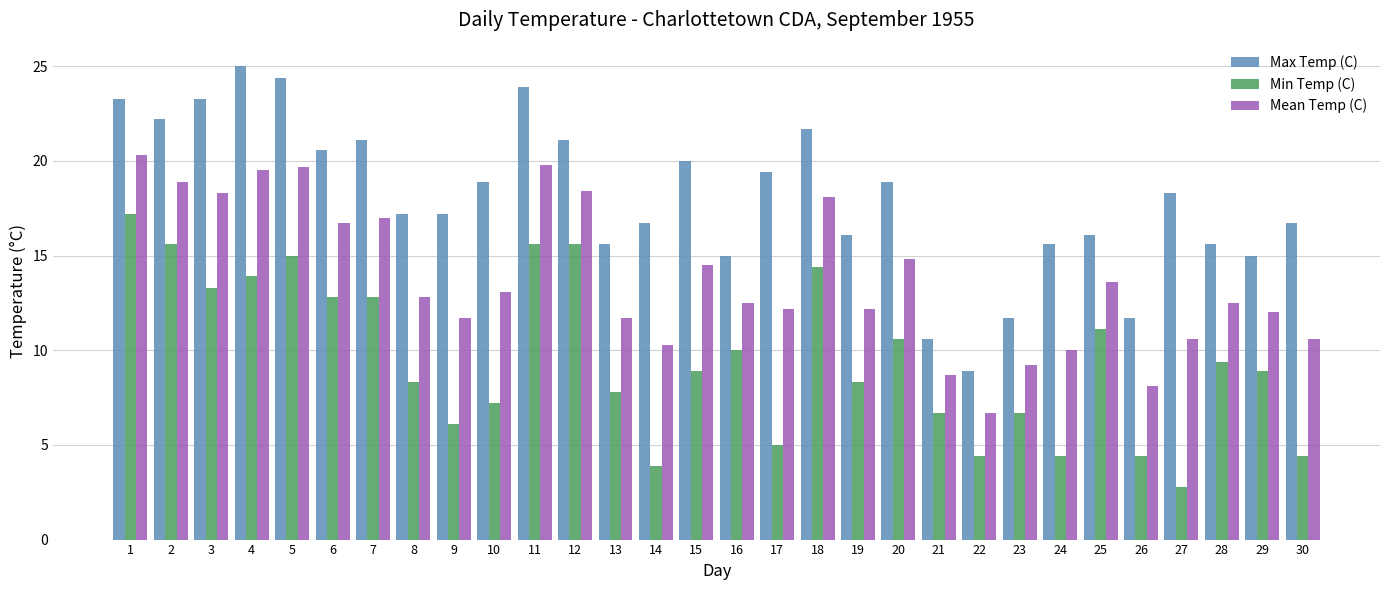

What is the spread (max minus min) of values at 9?

11.1